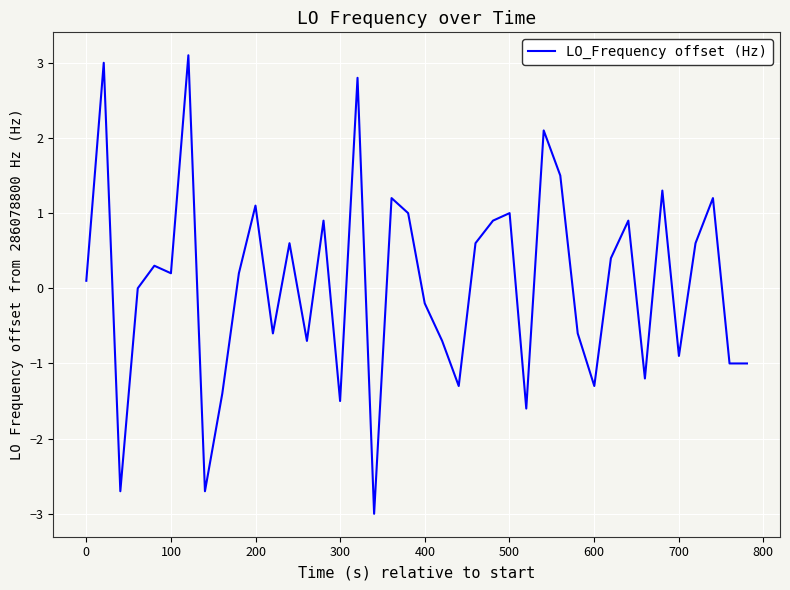

What is the difference between the maximum and minimum values?

6.1